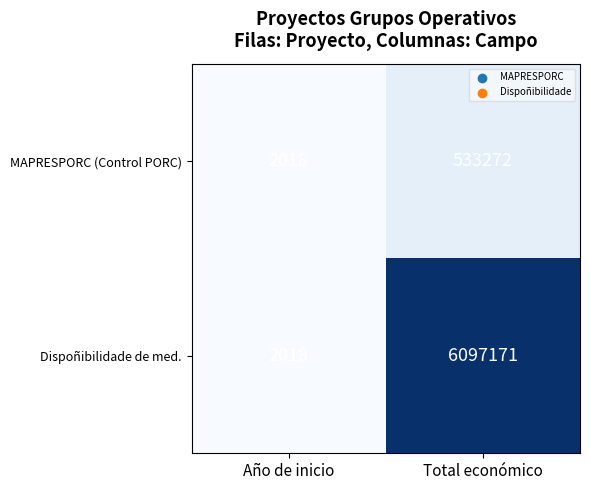

What is the sum of the MAPRESPORC (Control PORC) values at Total económico and Año de inicio?

535290